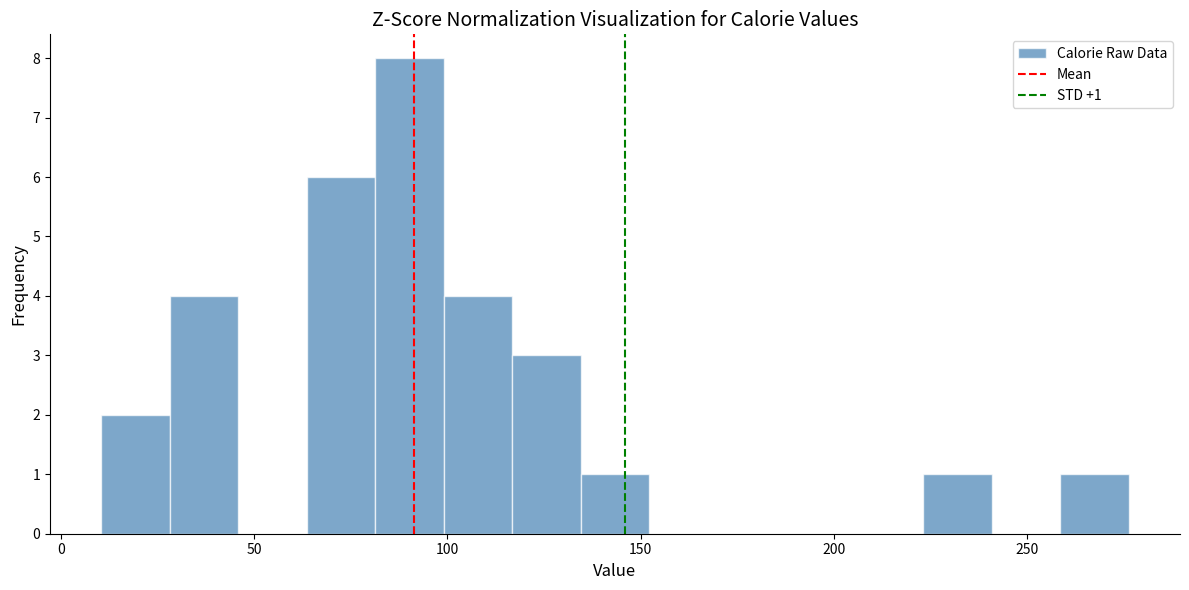

Read against the x-axis, roughly where is the centre of the tallest bar?

90